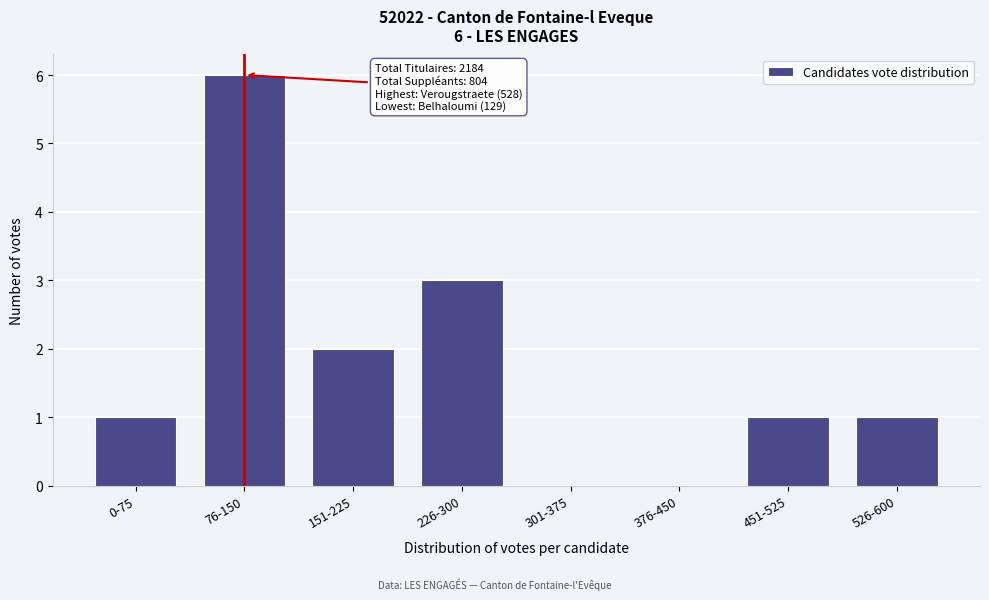

Reading left to right, transcribe all the data shown in this chart.

0-75=1	76-150=6	151-225=2	226-300=3	301-375=0	376-450=0	451-525=1	526-600=1